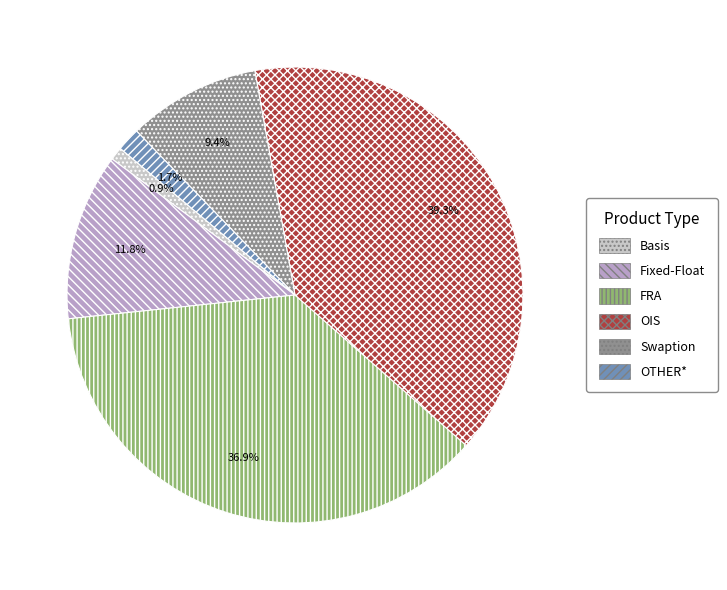

The Basis slice represents 11% of the pie. True or false?

False